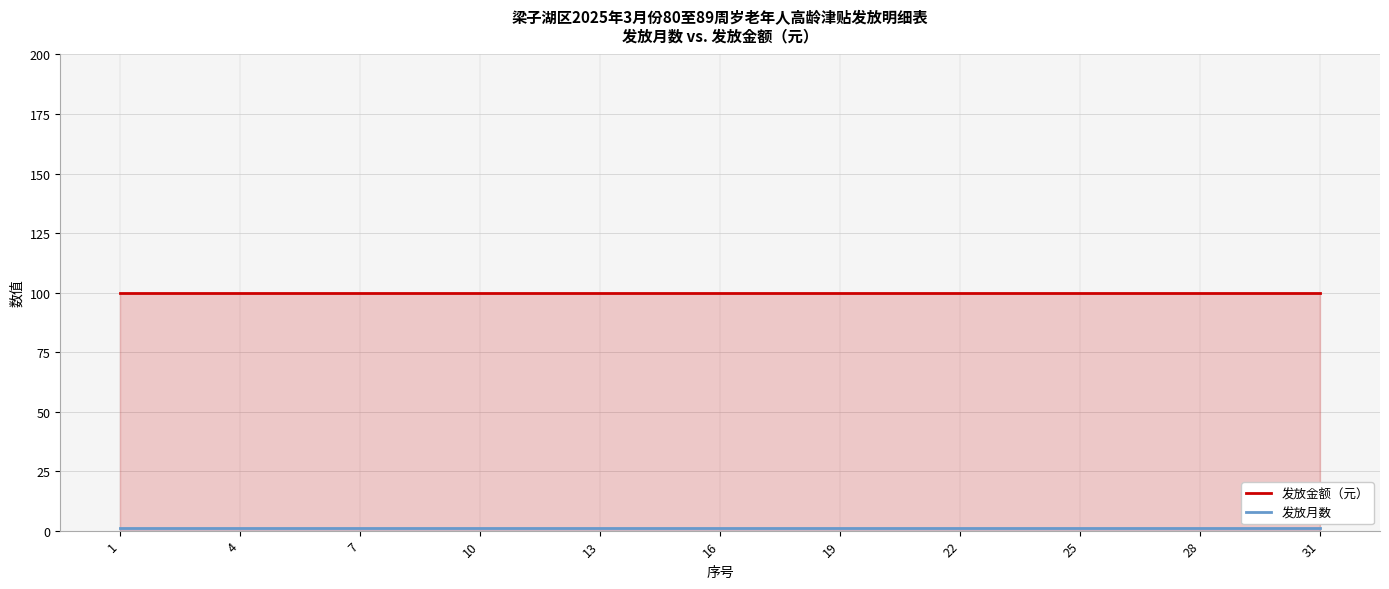

True or false: 发放金额（元） and 发放月数 intersect in this chart.

False